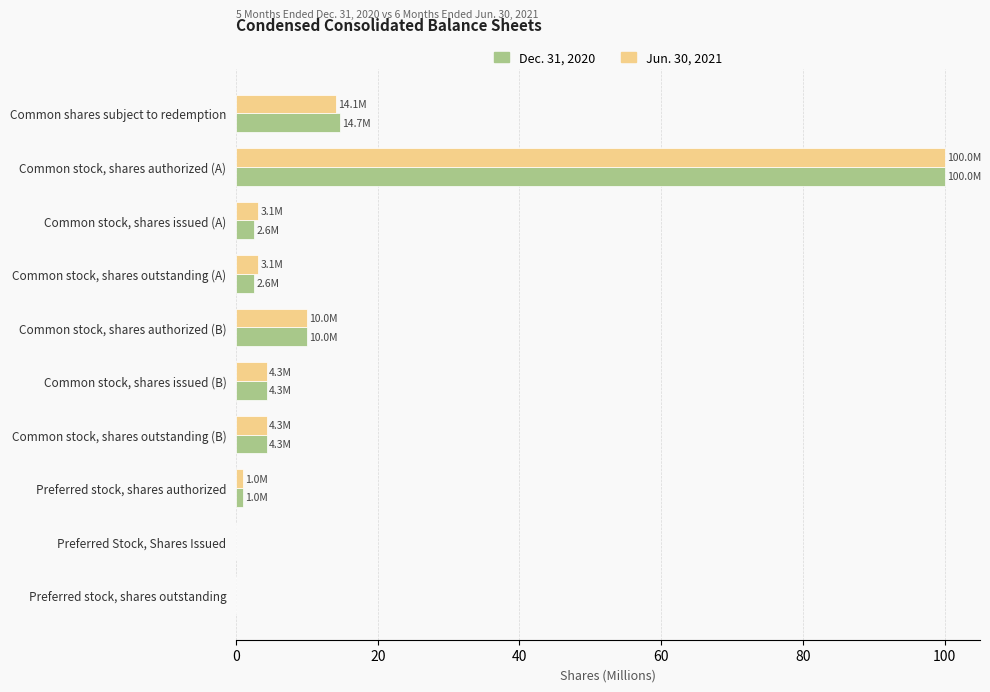

Is the value of Dec. 31, 2020 at Common stock, shares outstanding (B) greater than the value of Jun. 30, 2021 at Preferred Stock, Shares Issued?

Yes